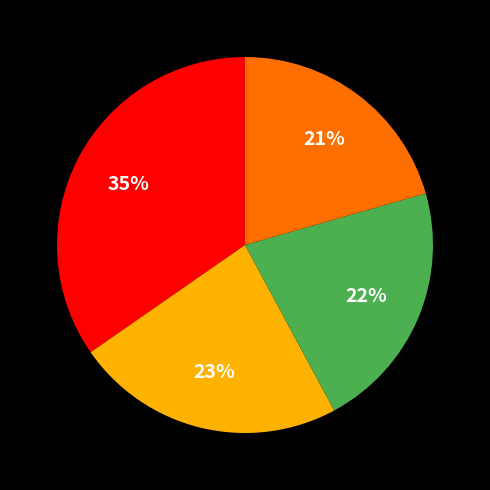

Is there a majority slice in this chart?

No